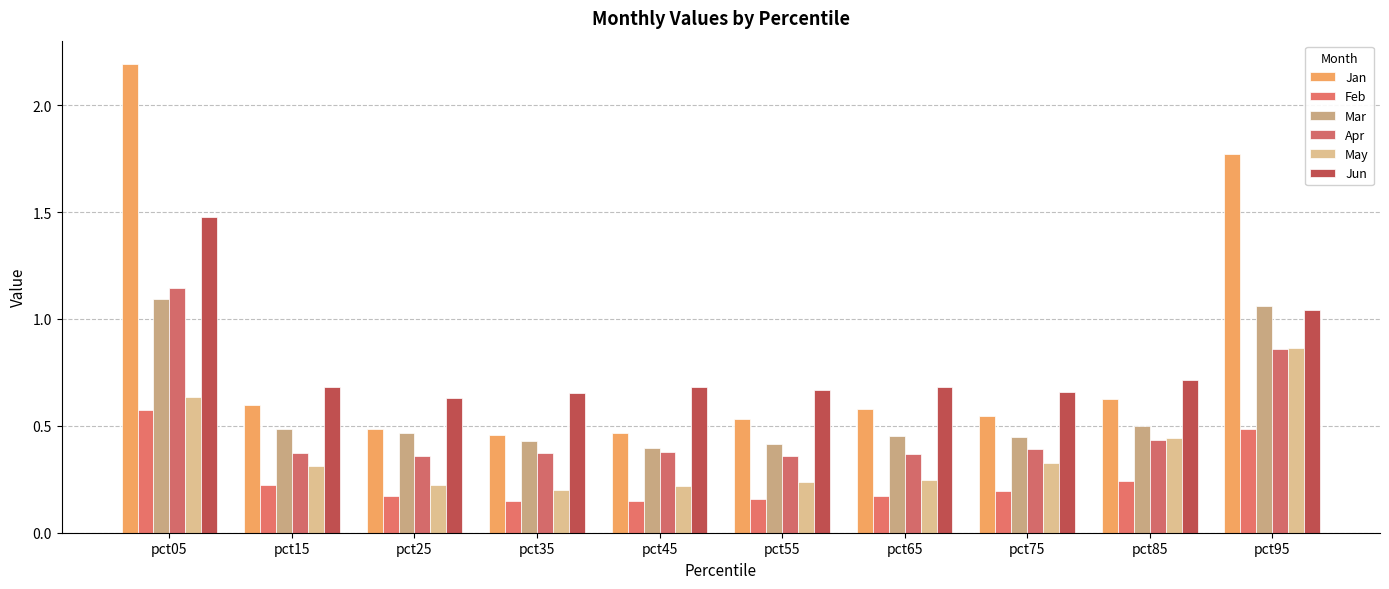

What is the total value across all series at pct15?

2.7